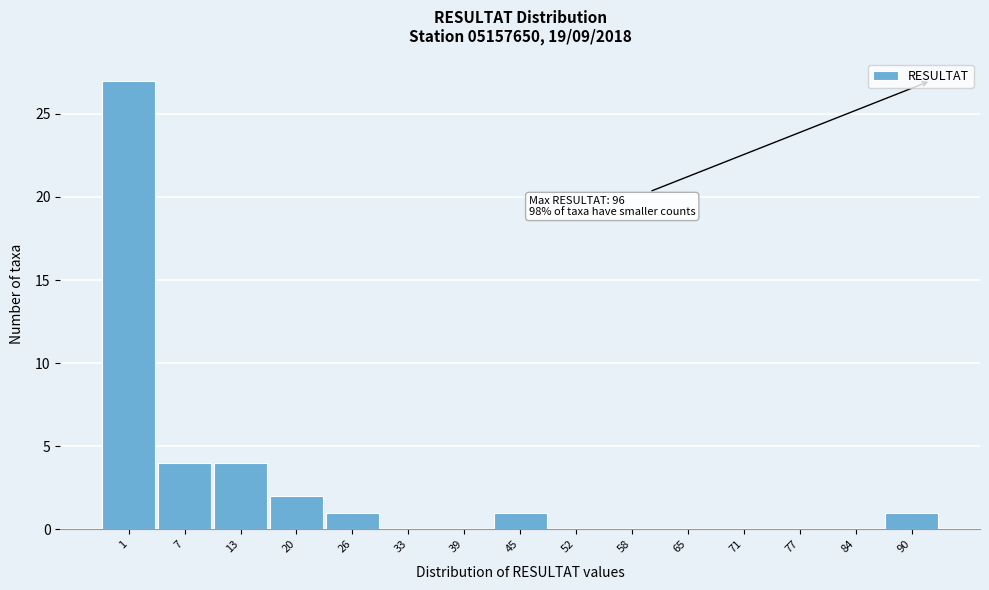

Reading left to right, extract all data points from this chart.

1=27	7=4	13=4	20=2	26=1	33=0	39=0	45=1	52=0	58=0	65=0	71=0	77=0	84=0	90=1